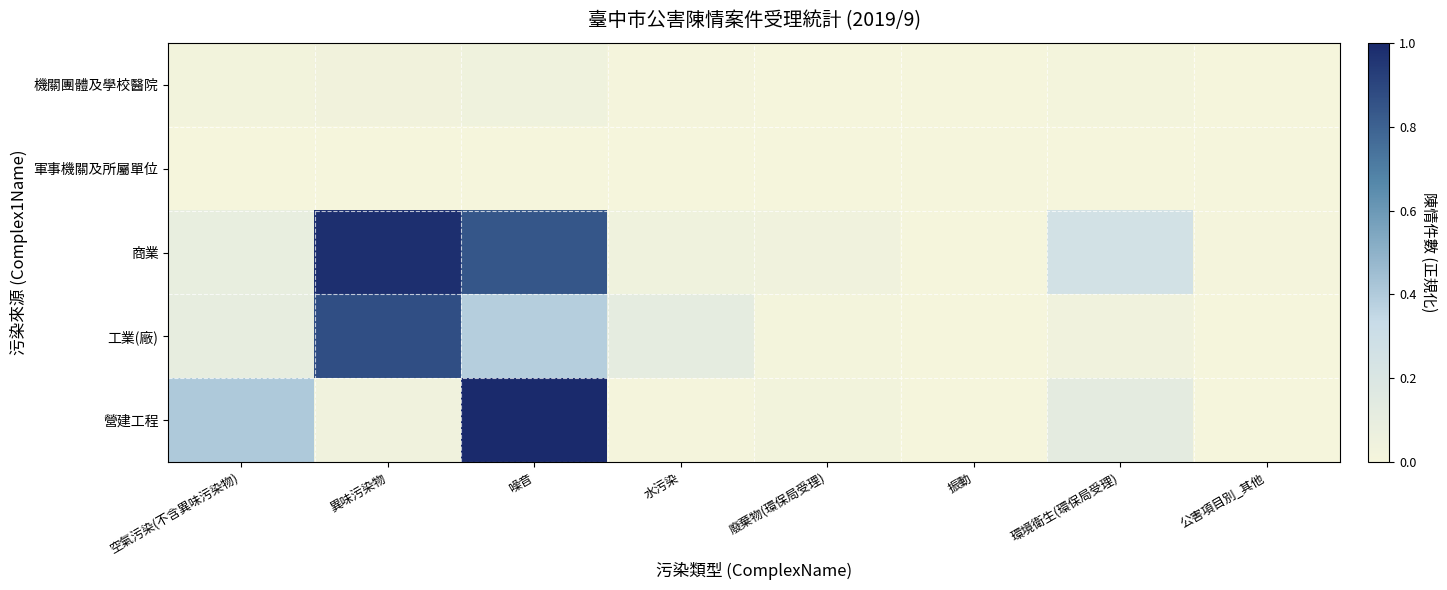

Which series has the widest spread of values?

營建工程